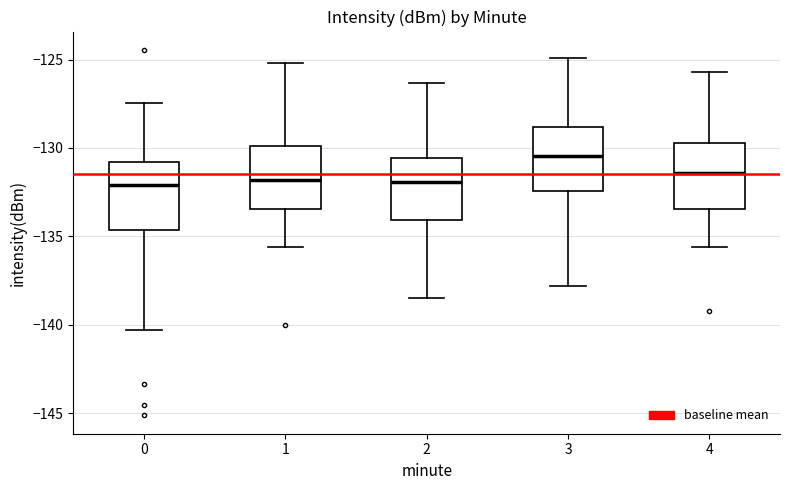

Where does the lower whisker of the box at x = 2 end on the y-axis? The values are not printed on the chart, so give them approximately, as read against the axis.

-138.5